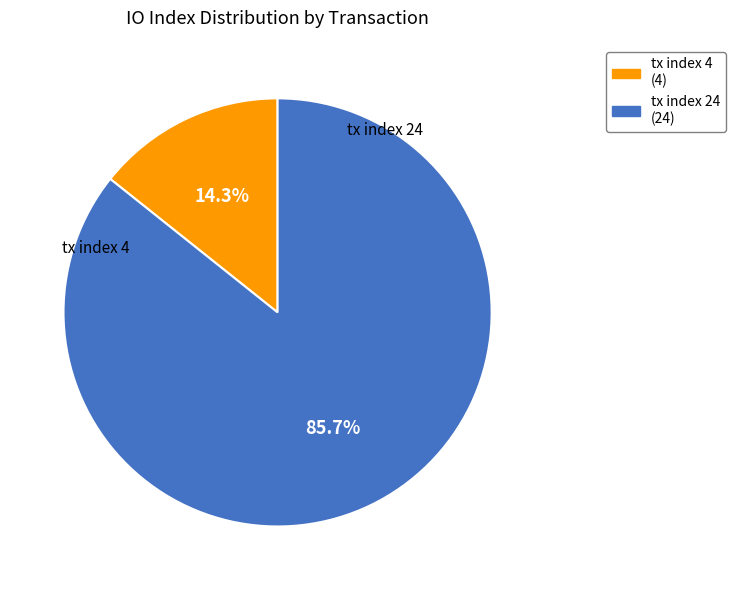

What is the smallest slice in the pie chart?

tx index 4